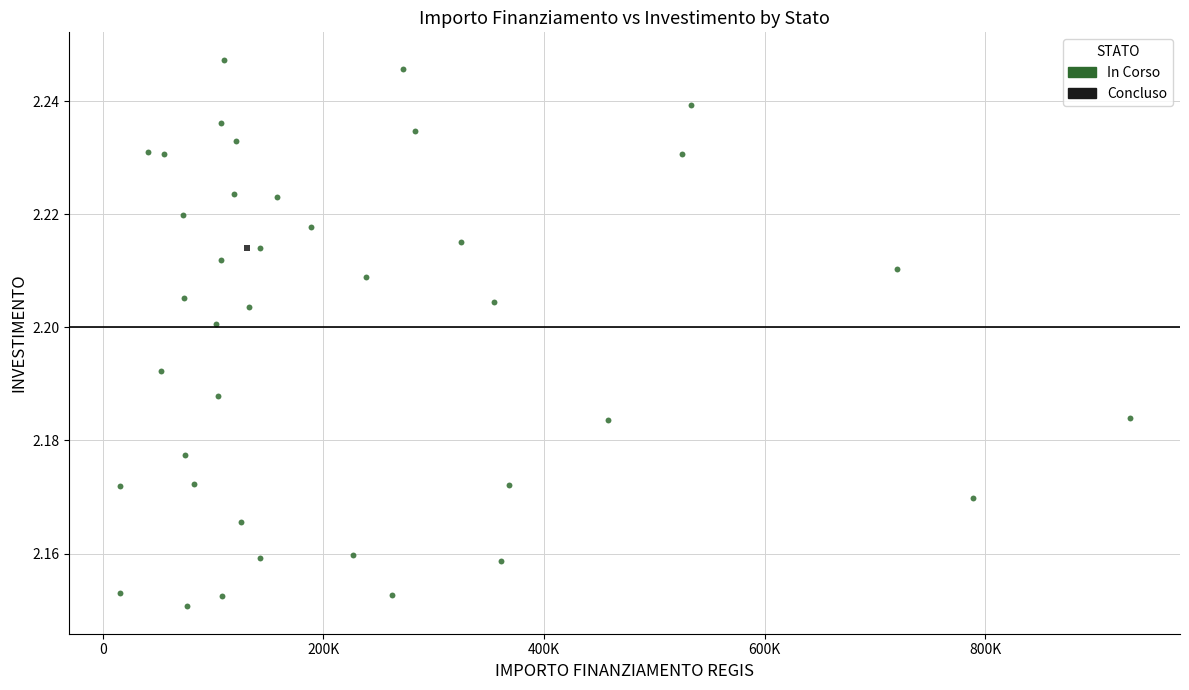

What are all the series names shown in the legend?

In Corso, Concluso